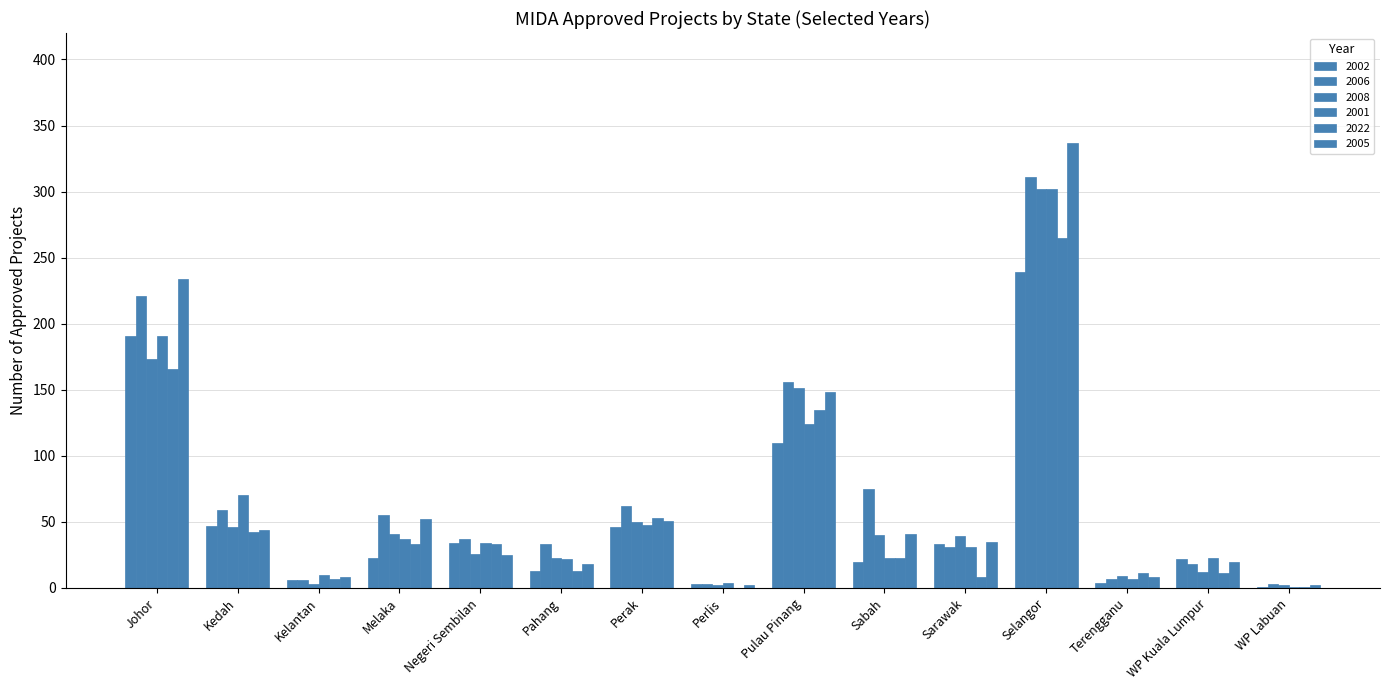

What is the label of the 10th bar from the left?

Sabah